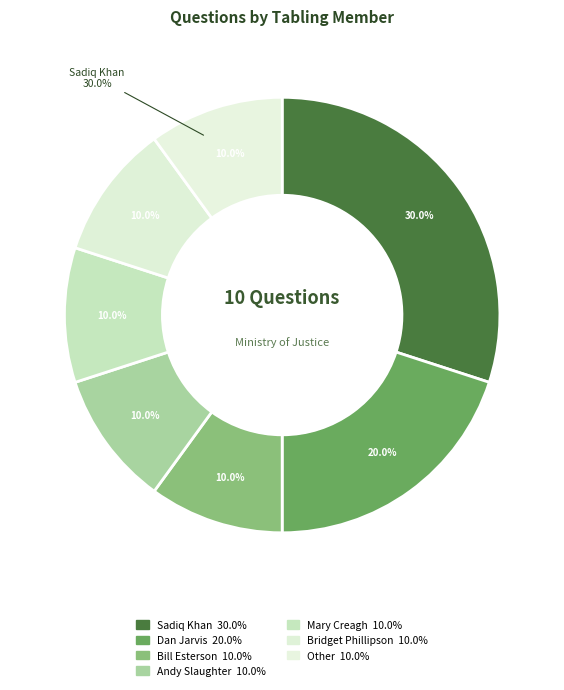

Is it true that Bill Esterson is 21% of the pie?

False